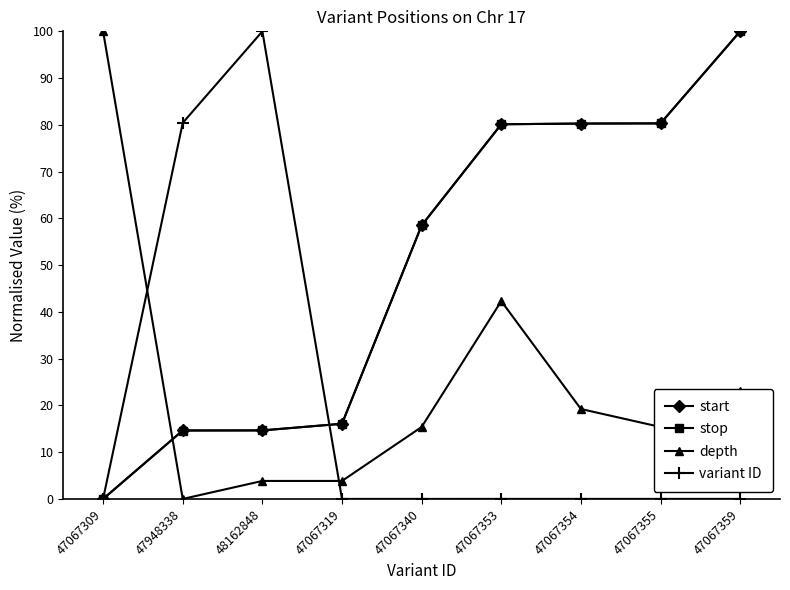

How many data points in start are above 58?

5